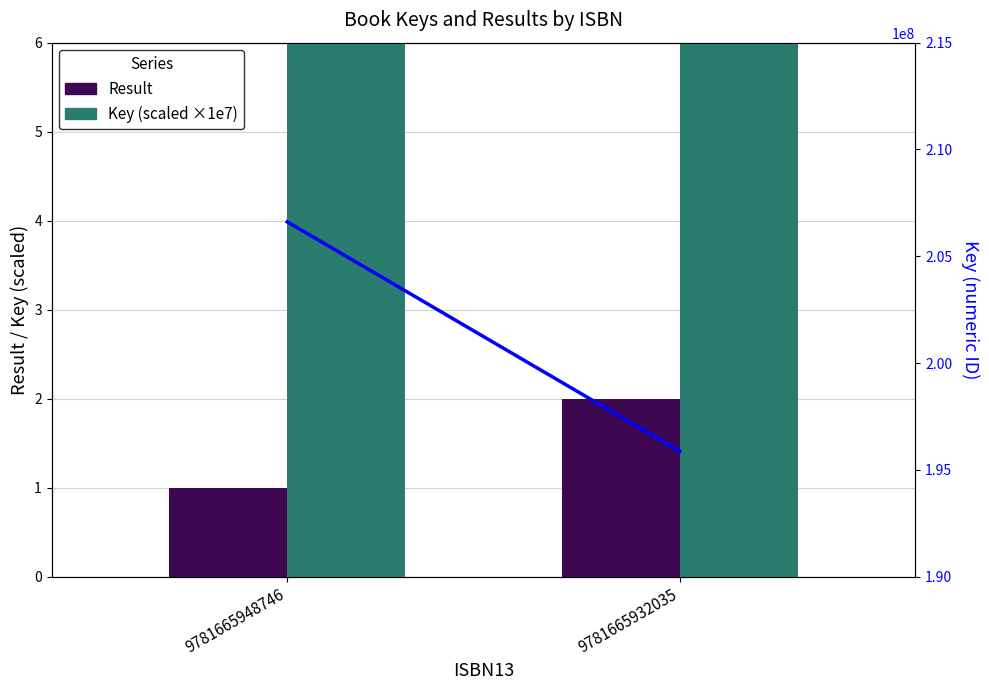

Rank the series at 9781665932035 from lowest to highest value.

Result, Key (scaled ×1e7), Key (line)